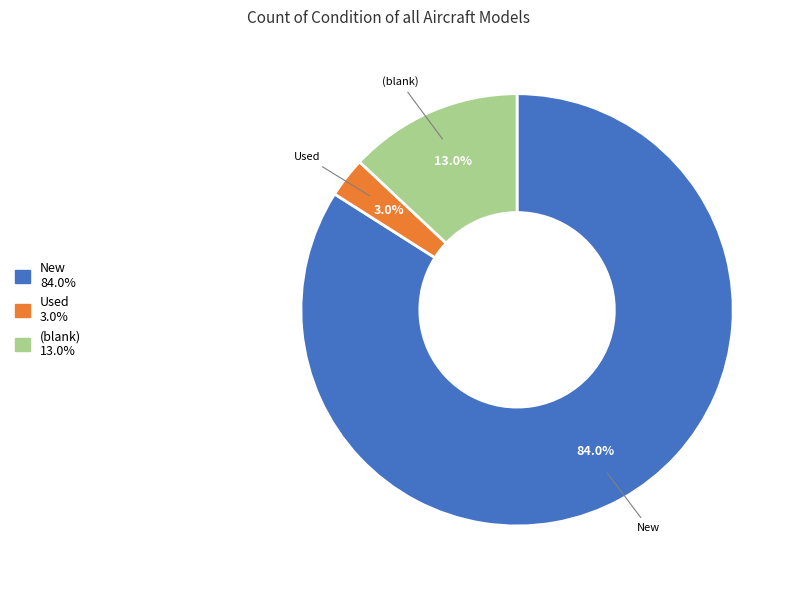

Does any single category account for the majority?

Yes